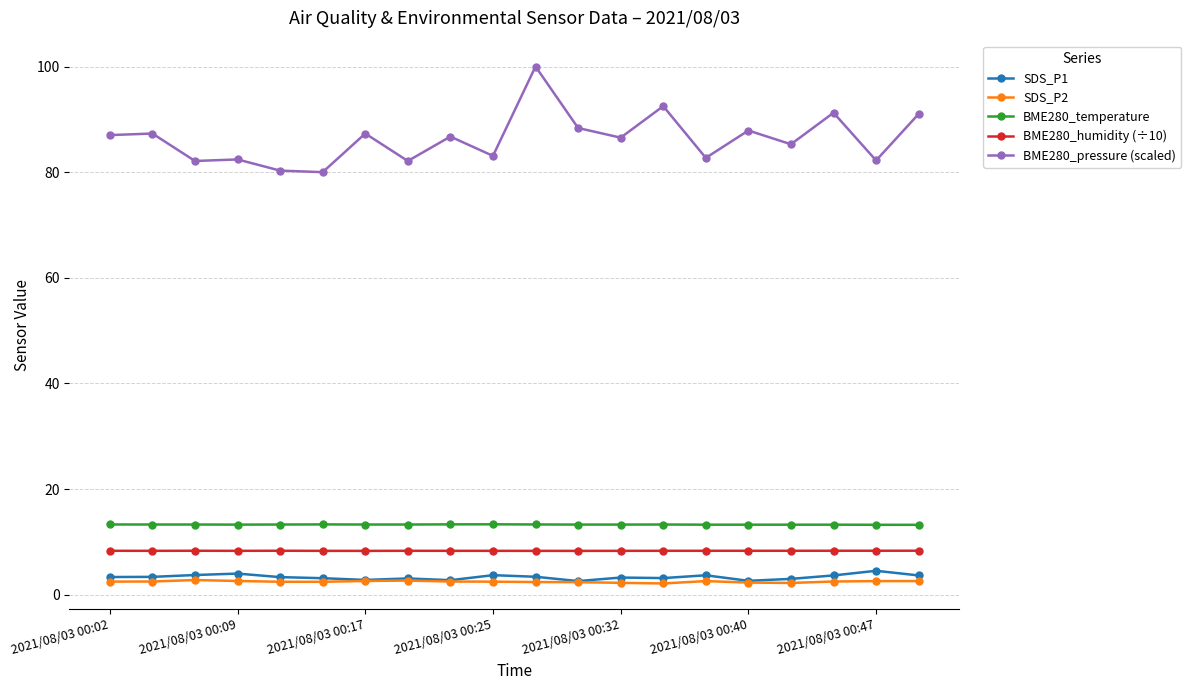

Rank the series by their maximum value, from lowest to highest.

SDS_P2, SDS_P1, BME280_humidity (÷10), BME280_temperature, BME280_pressure (scaled)